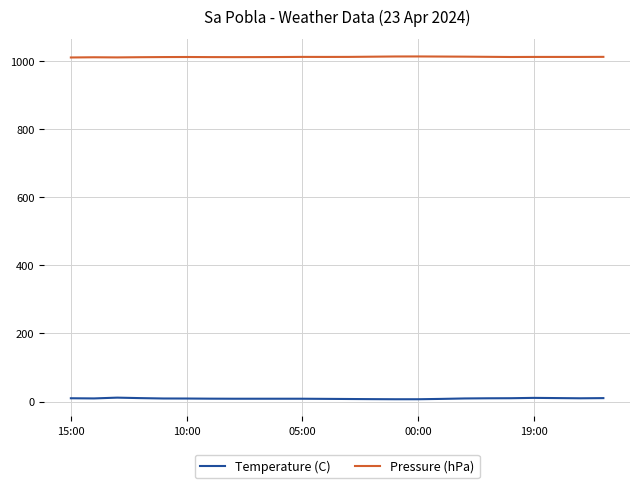

What is the greatest value displayed?

1014.6